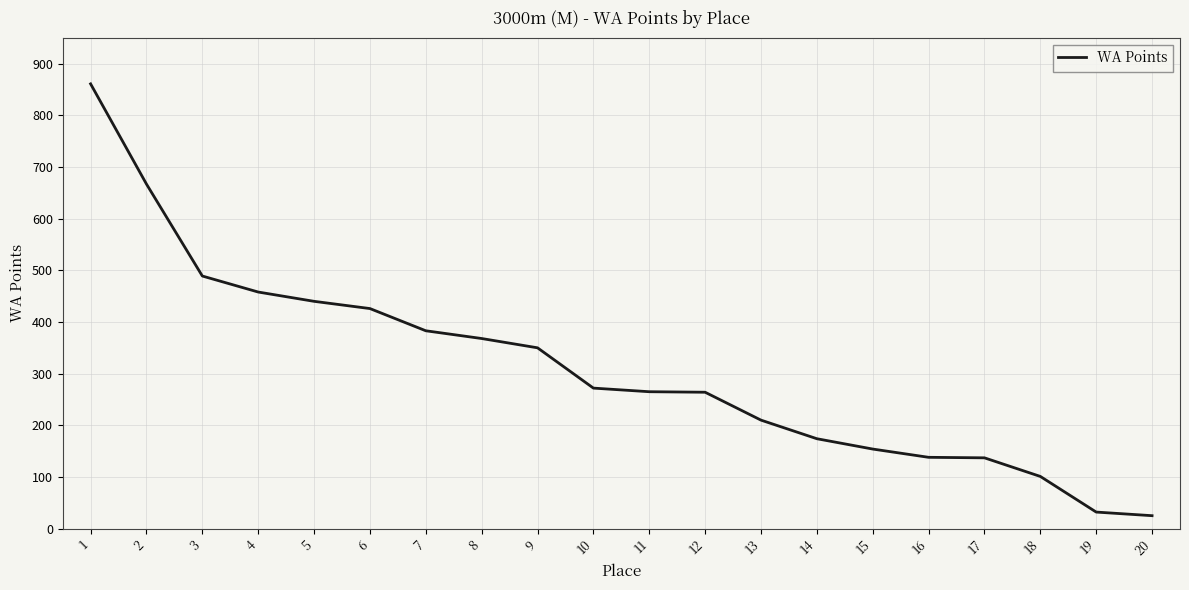

What is the difference between the maximum and second lowest values?

829